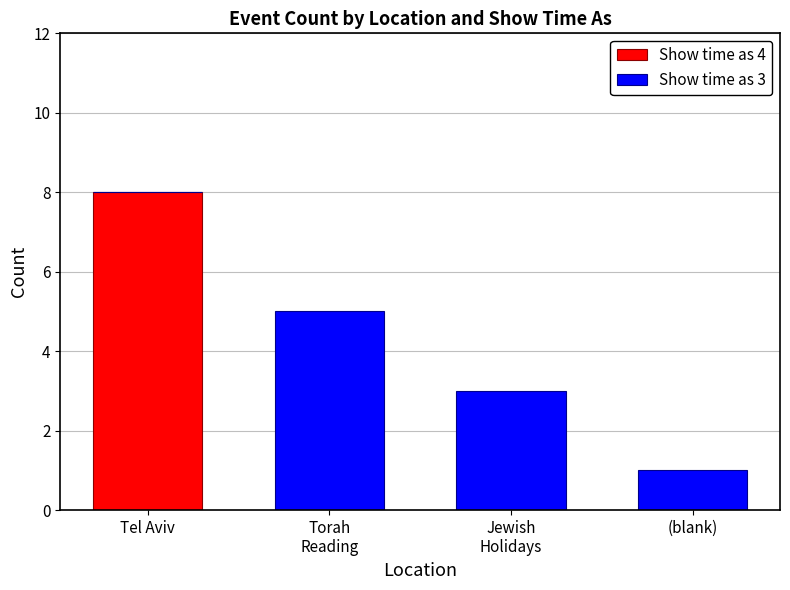

At which category is the sum across all series the highest?

Tel Aviv